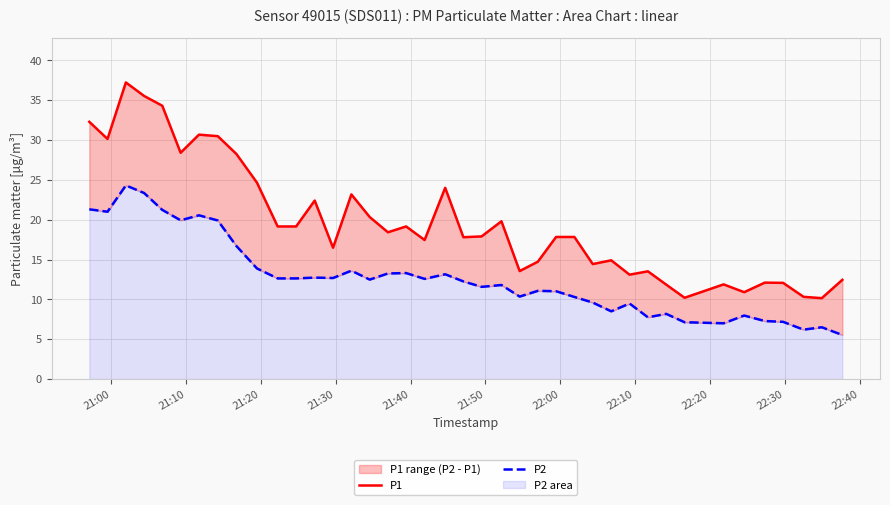

True or false: P1 and P2 intersect in this chart.

False